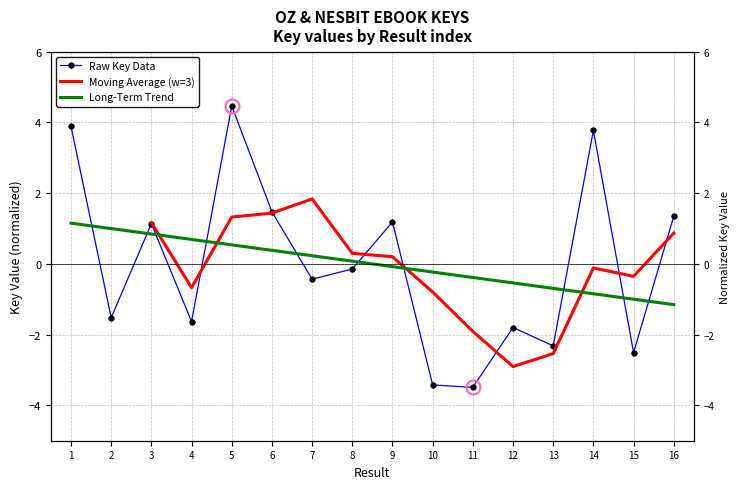

The chart shows a value of -2.2 at 11. True or false?

False